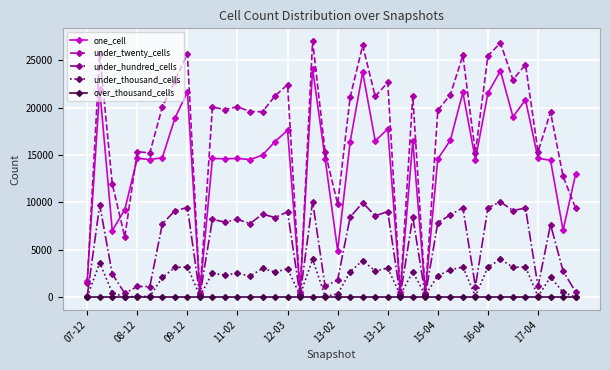

Which series has the largest total across all categories?

under_twenty_cells